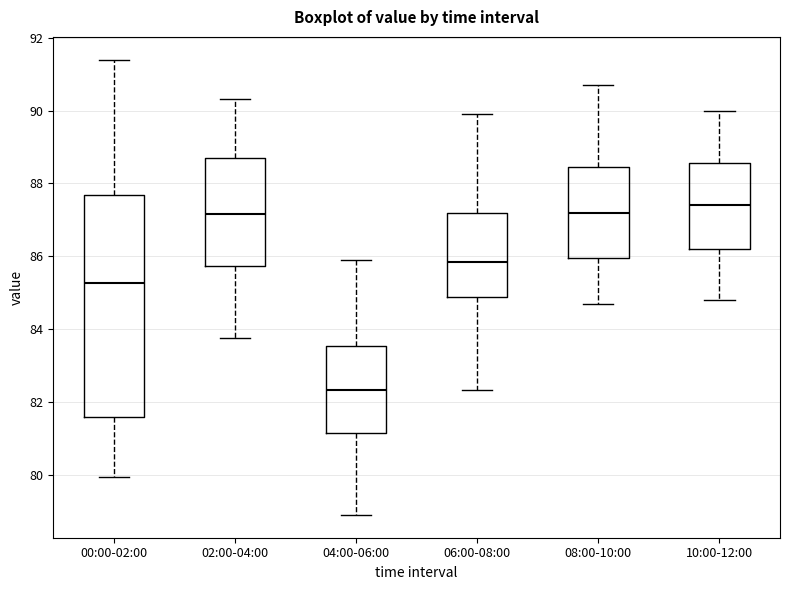

Which box is the tallest, from its lower edge to its upper edge?

00:00-02:00